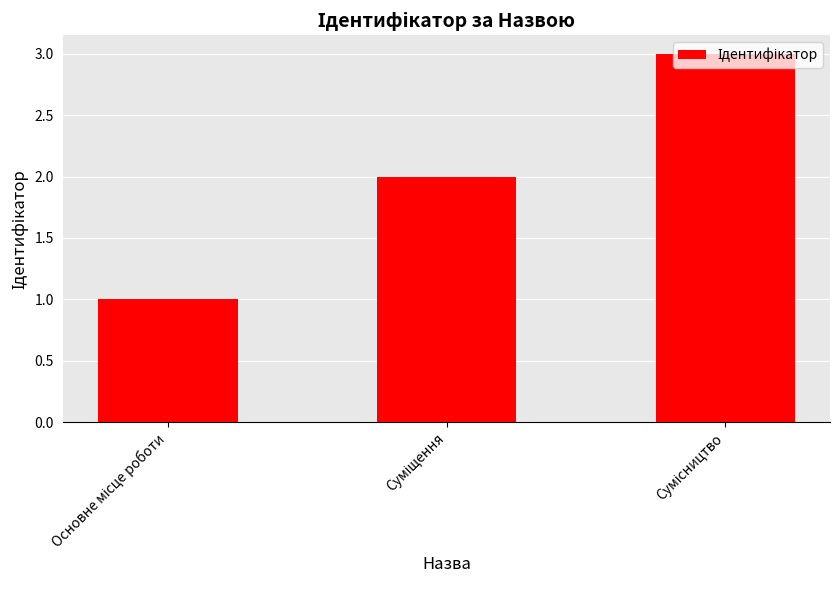

What is the difference between the maximum and minimum values?

2